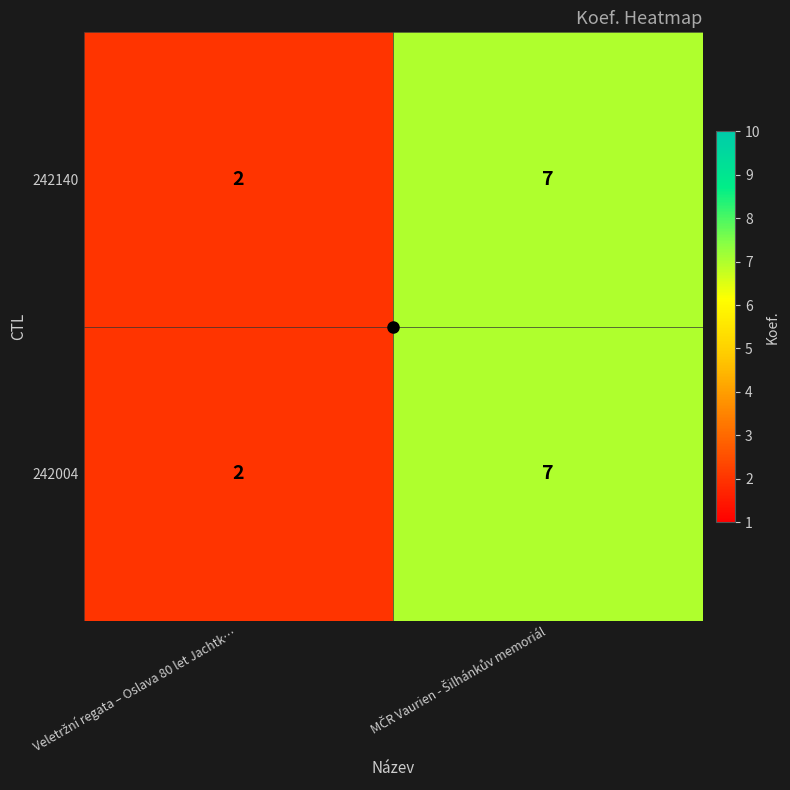

What is the sum of all 242004 values?

9